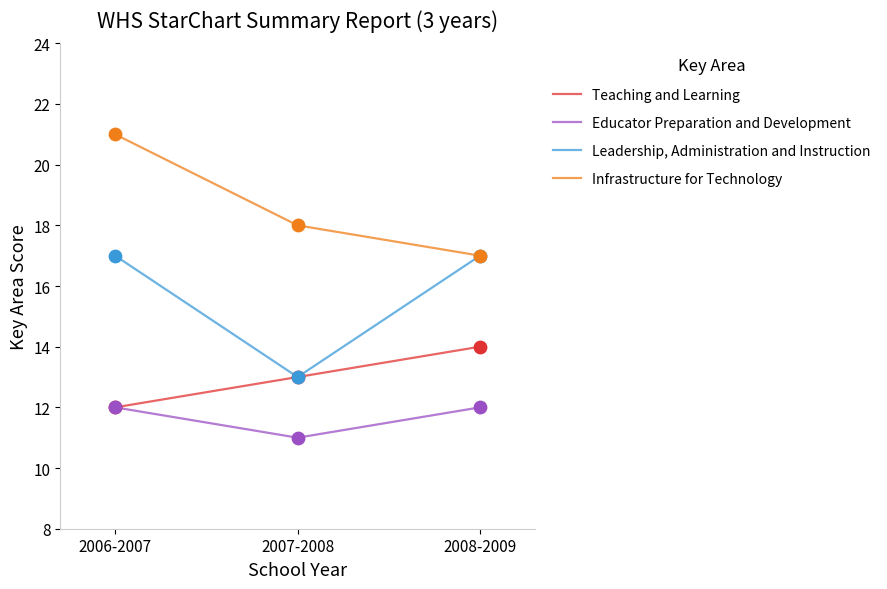

Which series has the largest total across all categories?

Infrastructure for Technology